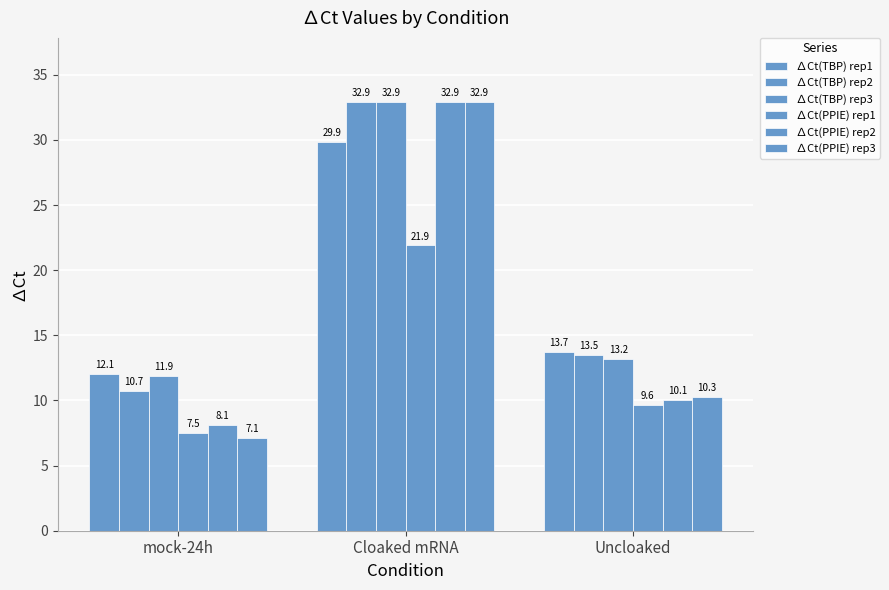

What is the sum of the ∆Ct(TBP) rep1 values at mock-24h and Cloaked mRNA?

41.9